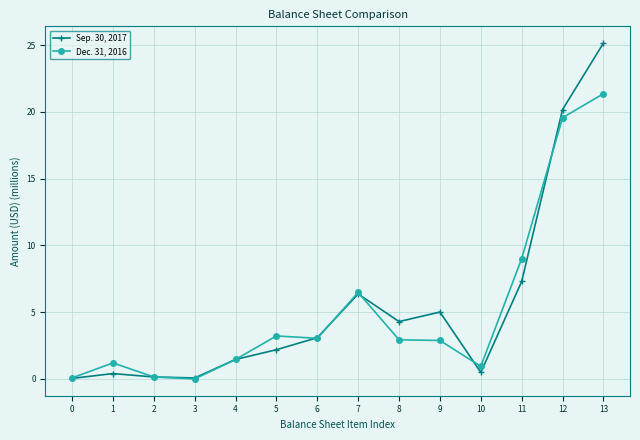

Which series ends up on top after the final intersection of Sep. 30, 2017 and Dec. 31, 2016?

Sep. 30, 2017